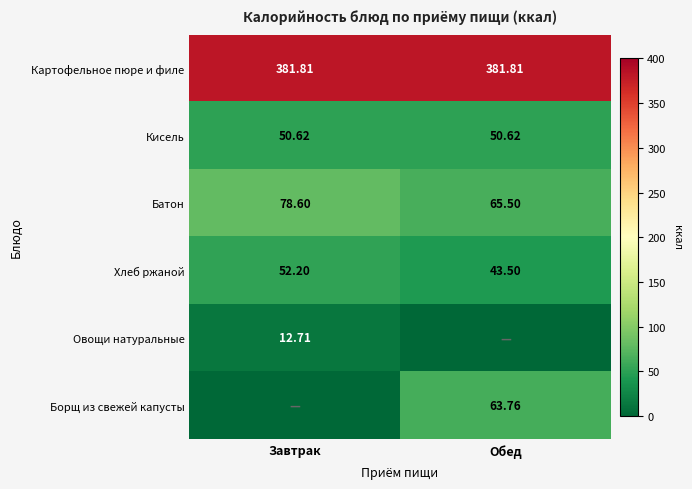

How many distinct data groups are displayed?

6